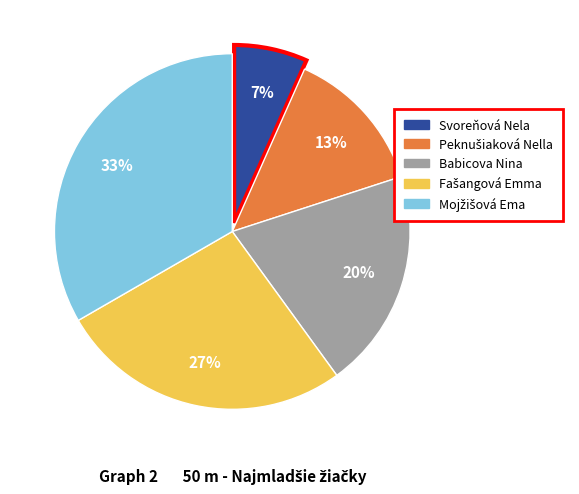

To the nearest percent, what is the average slice percentage?

20%